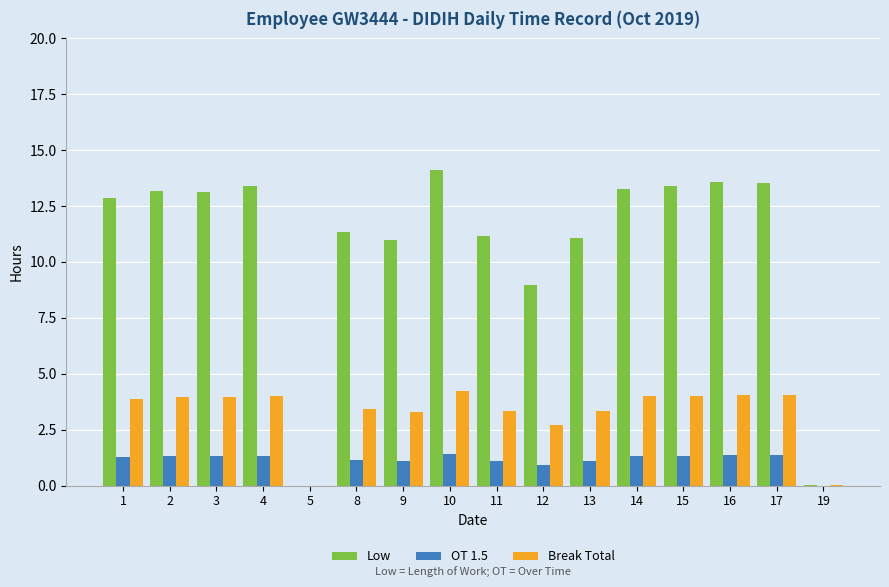

Which series changed the most between 4 and 8?

Low